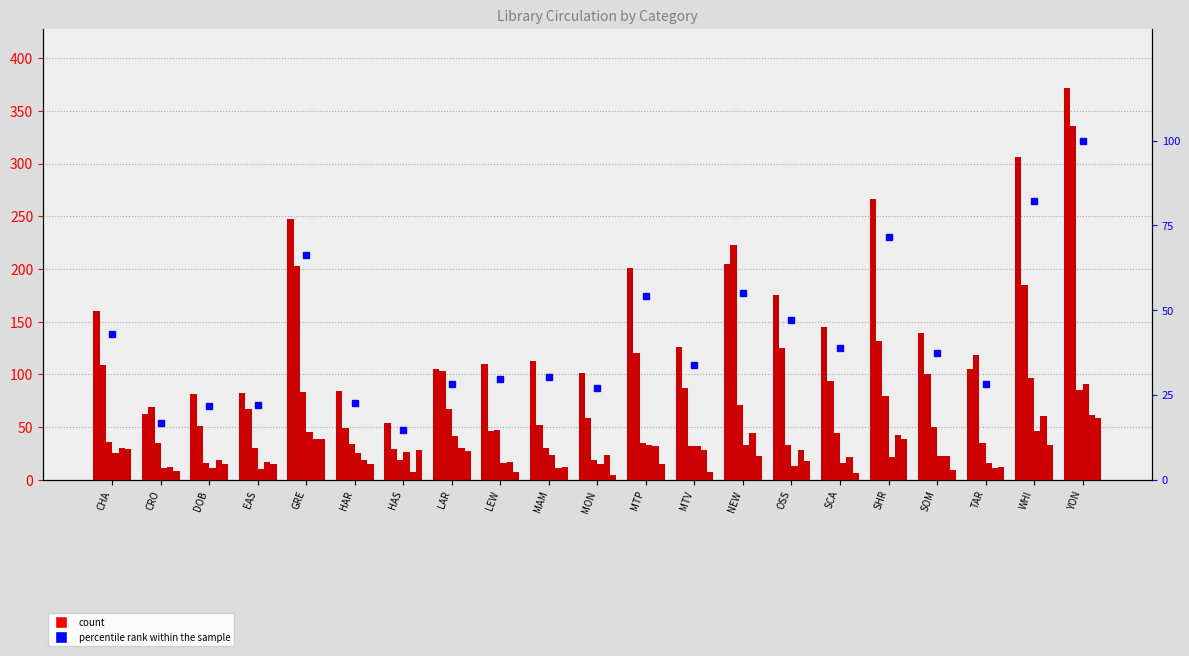

At which label does eBook Circs first exceed 100?

CHA